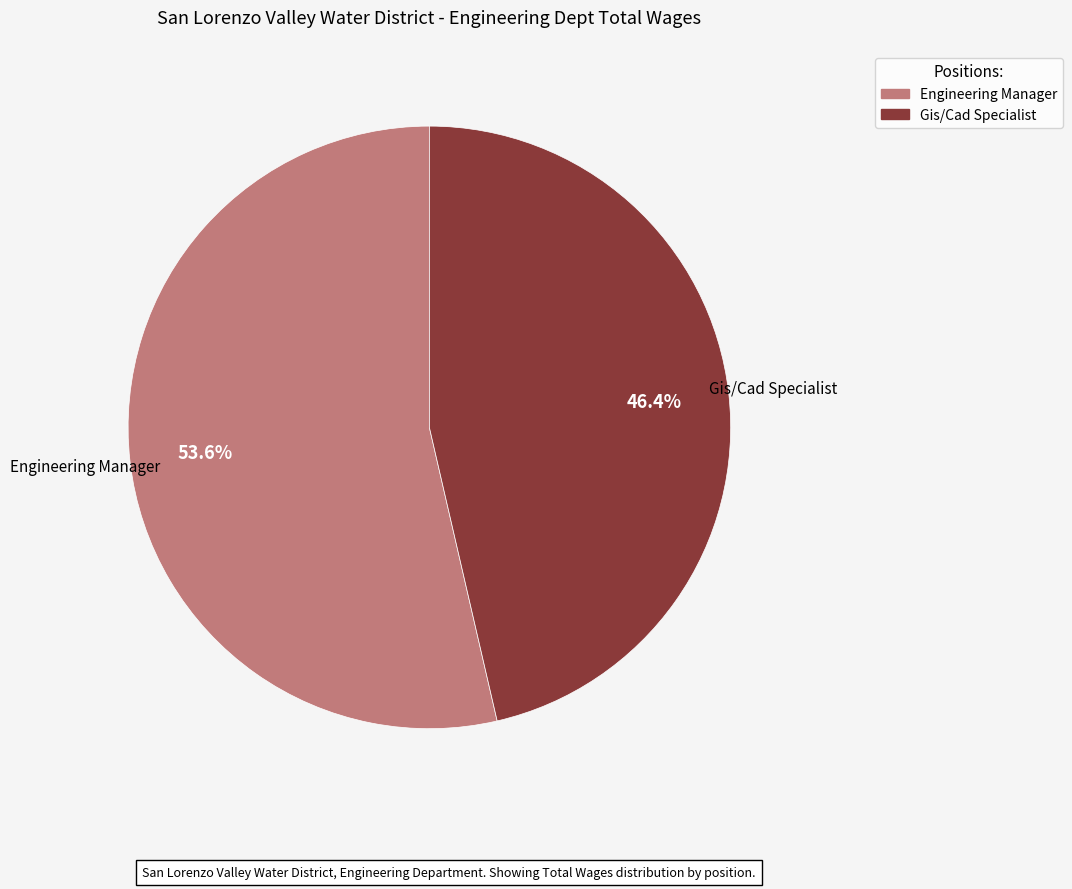

The Gis/Cad Specialist slice represents 56% of the pie. True or false?

False